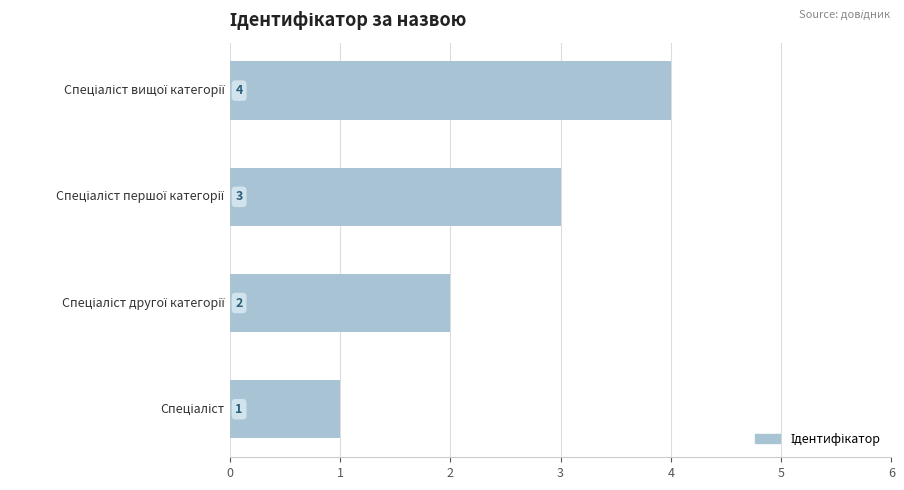

What is the greatest value displayed?

4